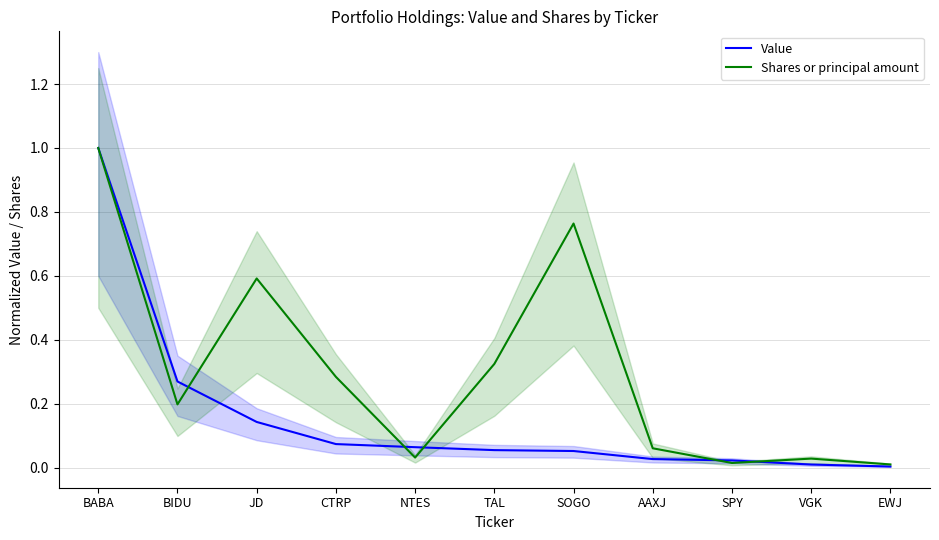

True or false: Value has more than 0 points higher than both neighbors.

False